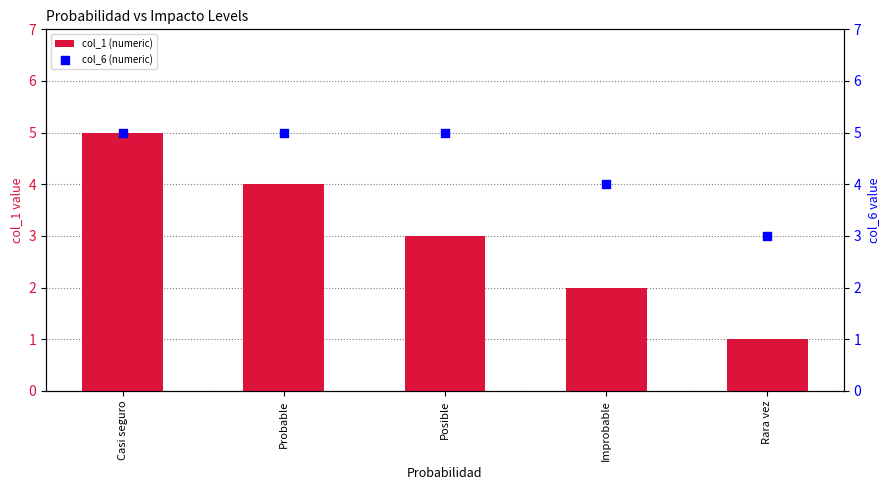

At how many categories does at least one series exceed 4?

3